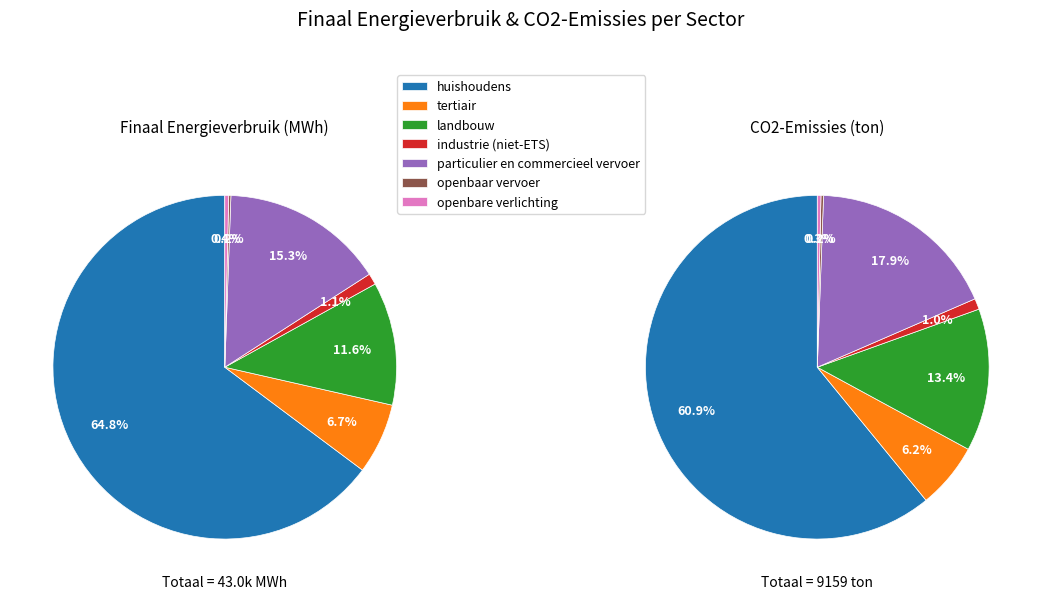

The industrie (niet-ETS) slice represents 9% of the pie. True or false?

False